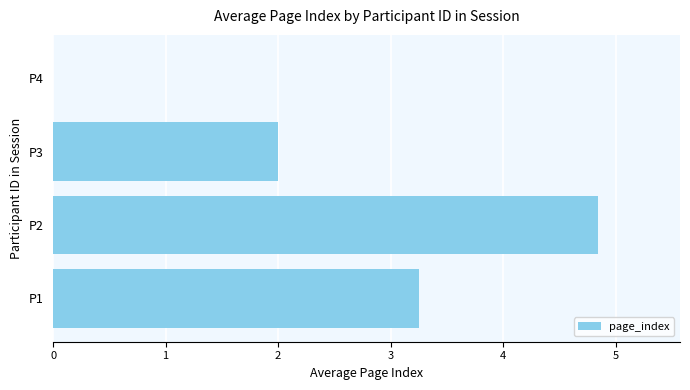

Read the value at P3.

2.0